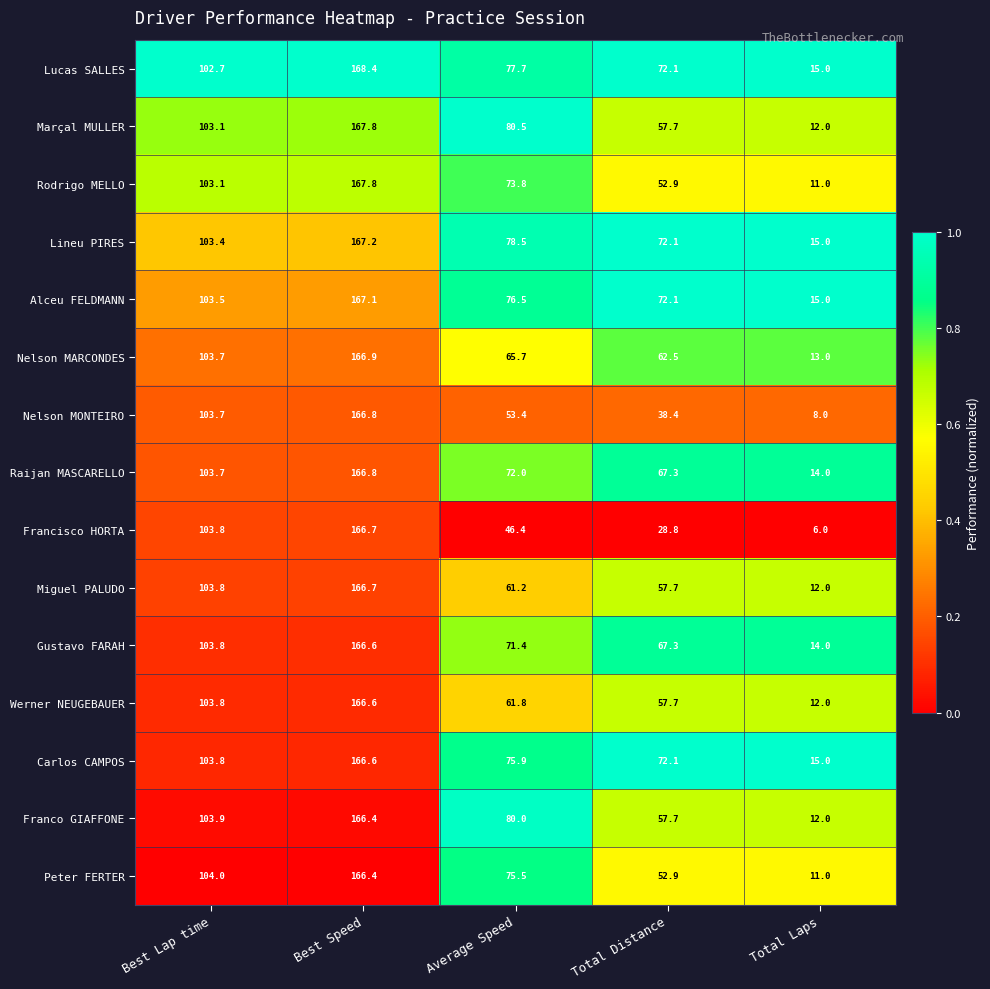

What is the total value across all series at Total Distance?

889.3